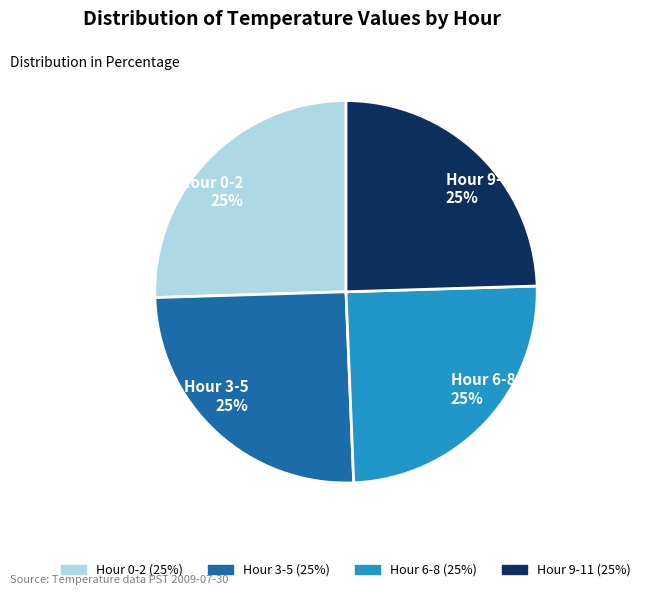

Does Hour 9-11 25% represent more than half of the total?

No